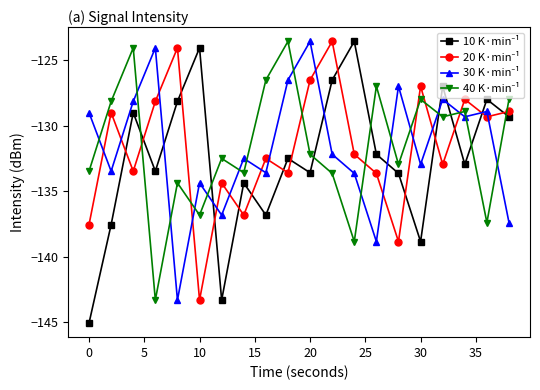

What is the smallest value displayed?

-145.1